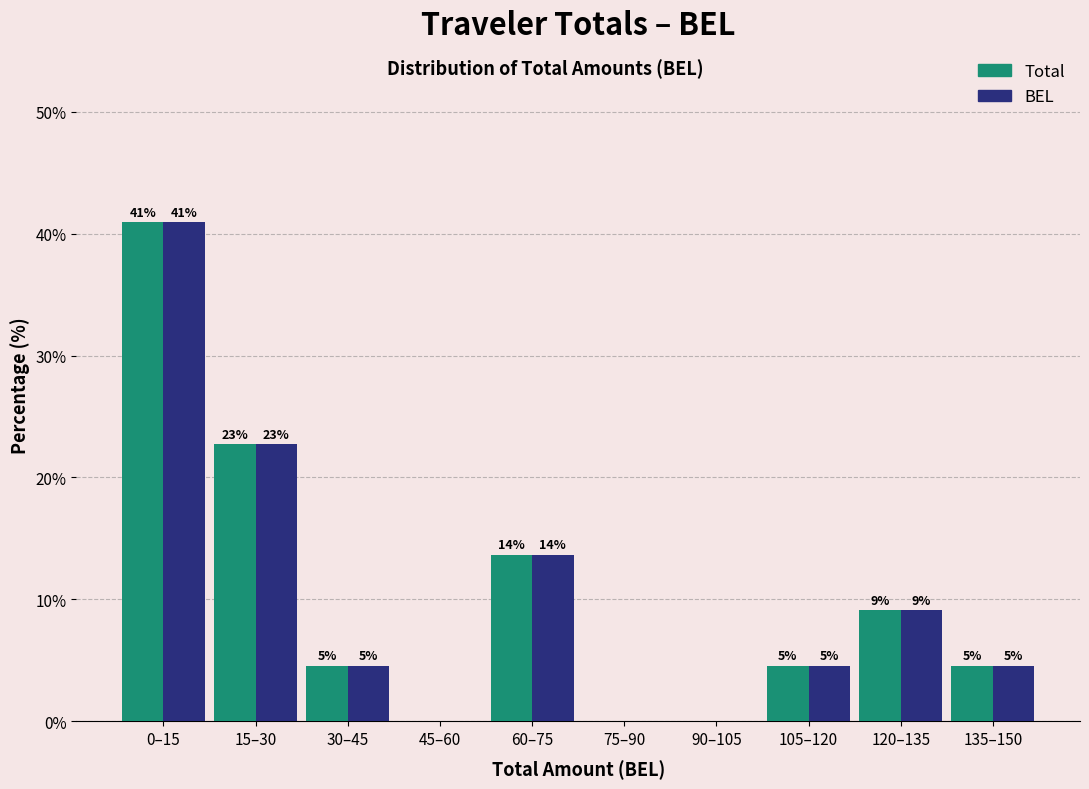

What are all the series names shown in the legend?

Total, BEL